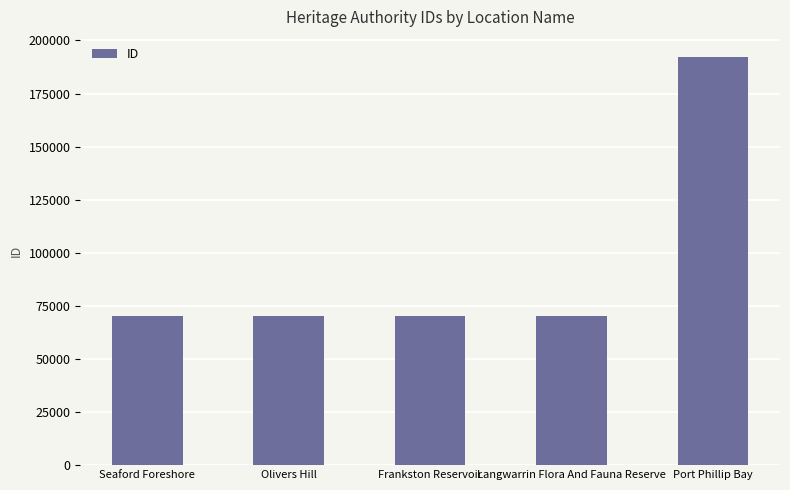

What is the maximum value shown in the chart?

192059